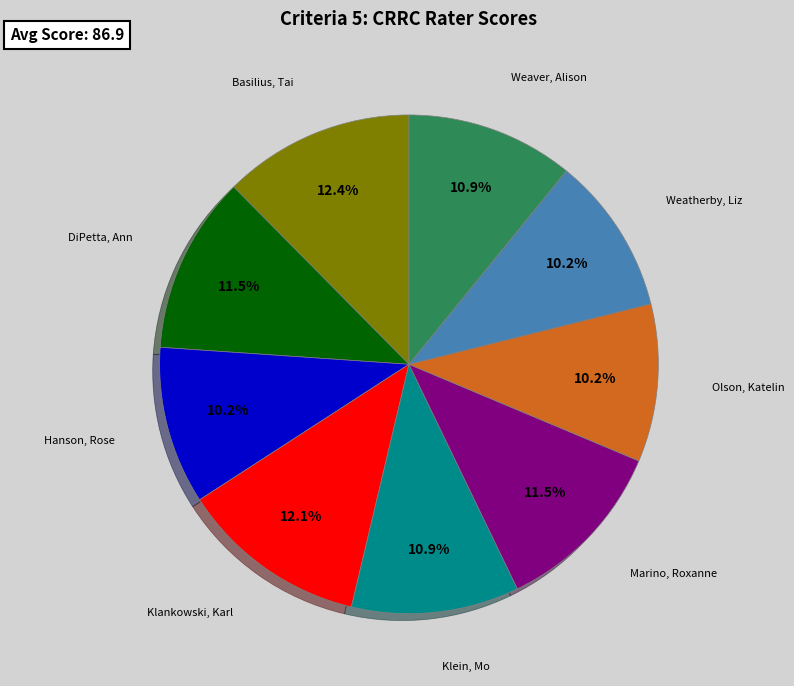

Does any single category account for the majority?

No